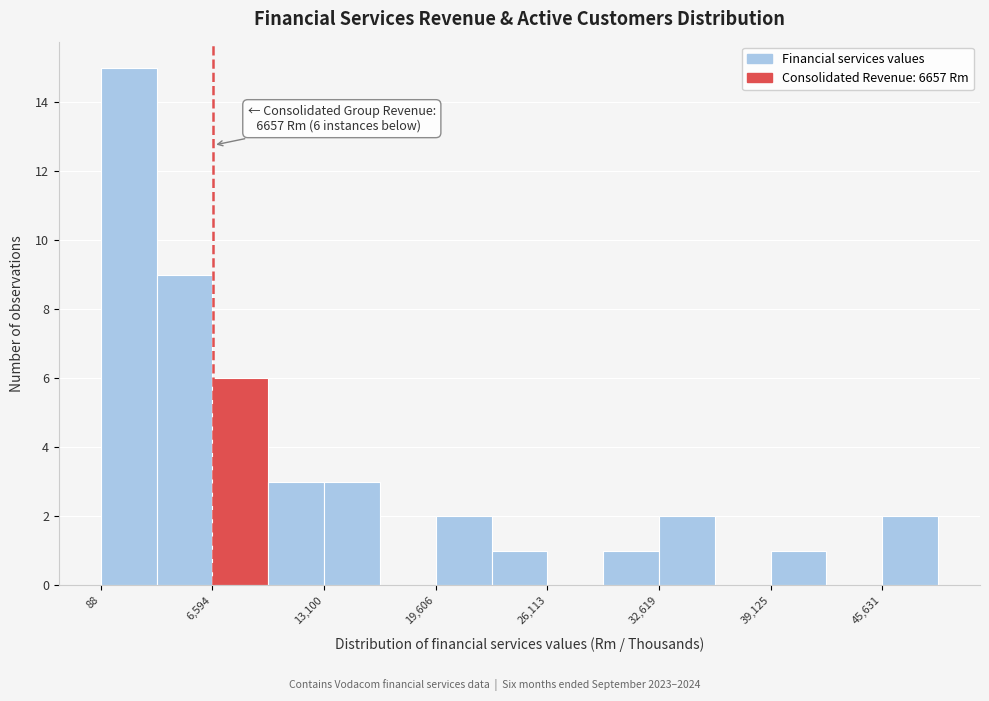

Around what value on the x-axis is the tallest bar? Give the approximate position of its centre, as read against the axis.

2000